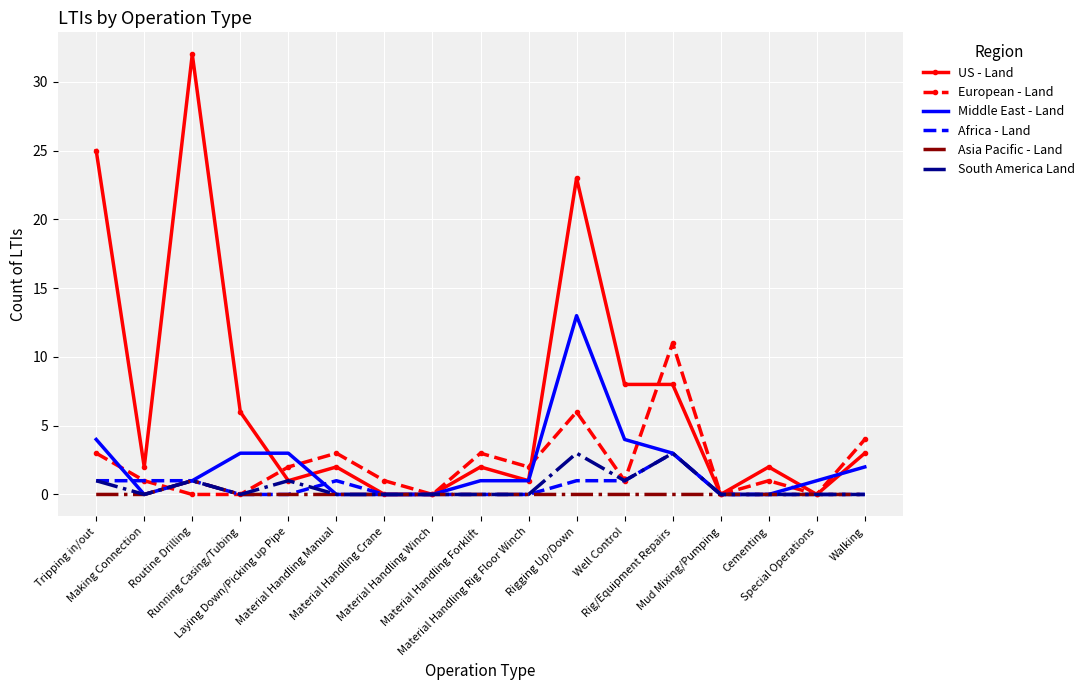

What is the sum of all European - Land values?

38